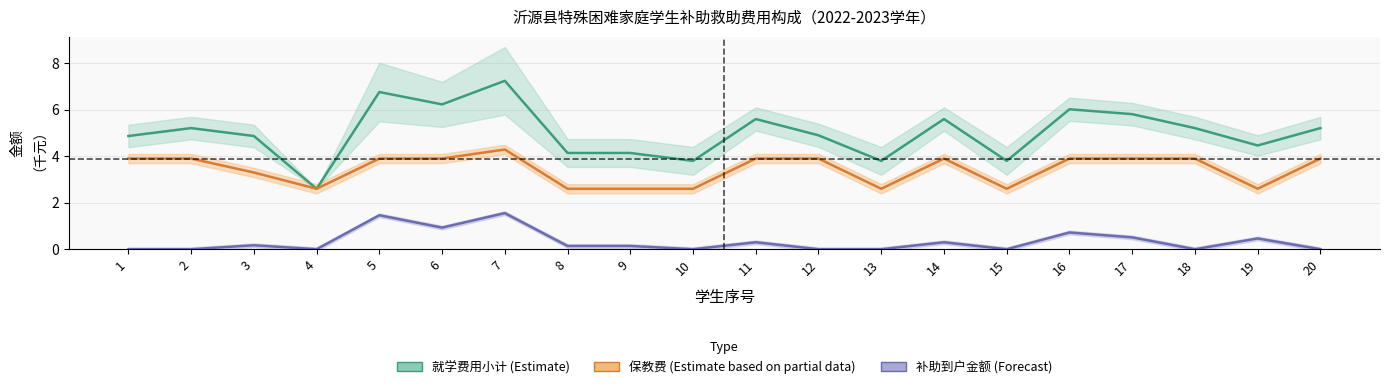

Where is the first local maximum for 补助到户金额 (Forecast)?

3